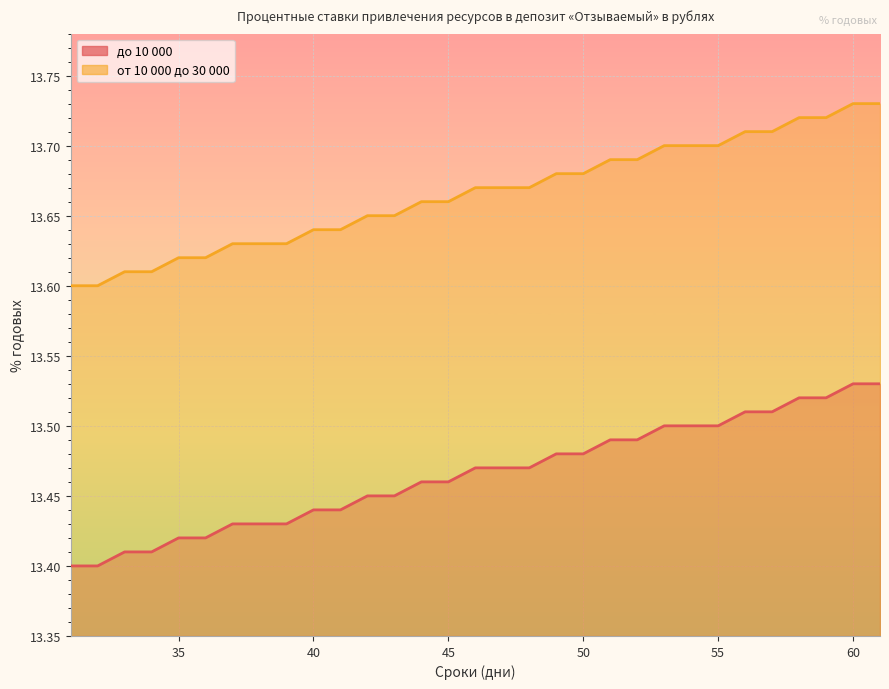

Which has a higher value, 55 or 38?

55